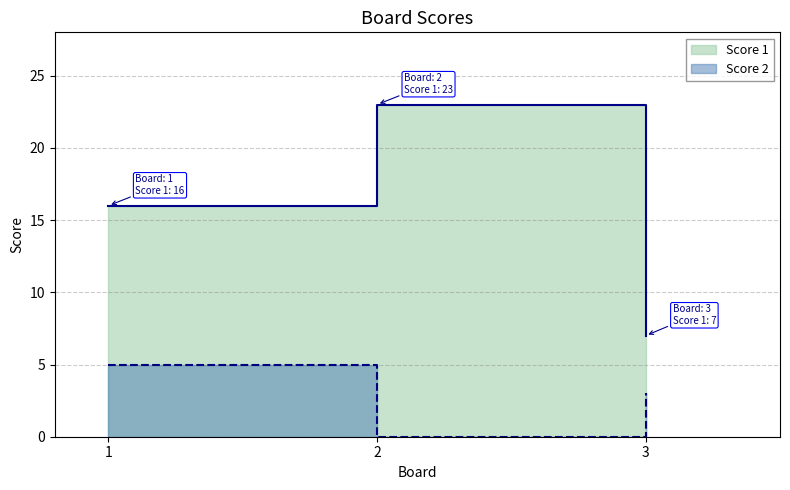

Is it true that Score 1 equals 12 at 3?

False